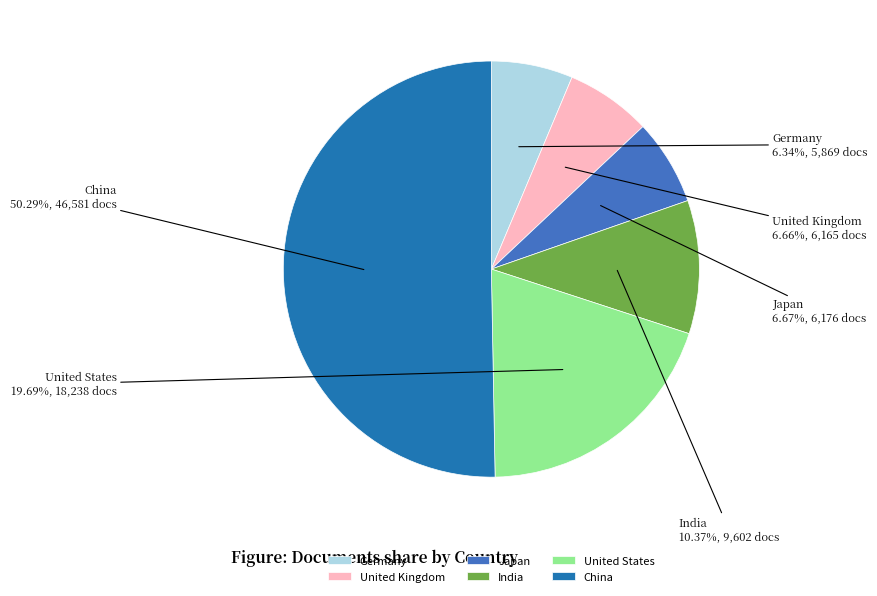

How many segments does this pie chart have?

6